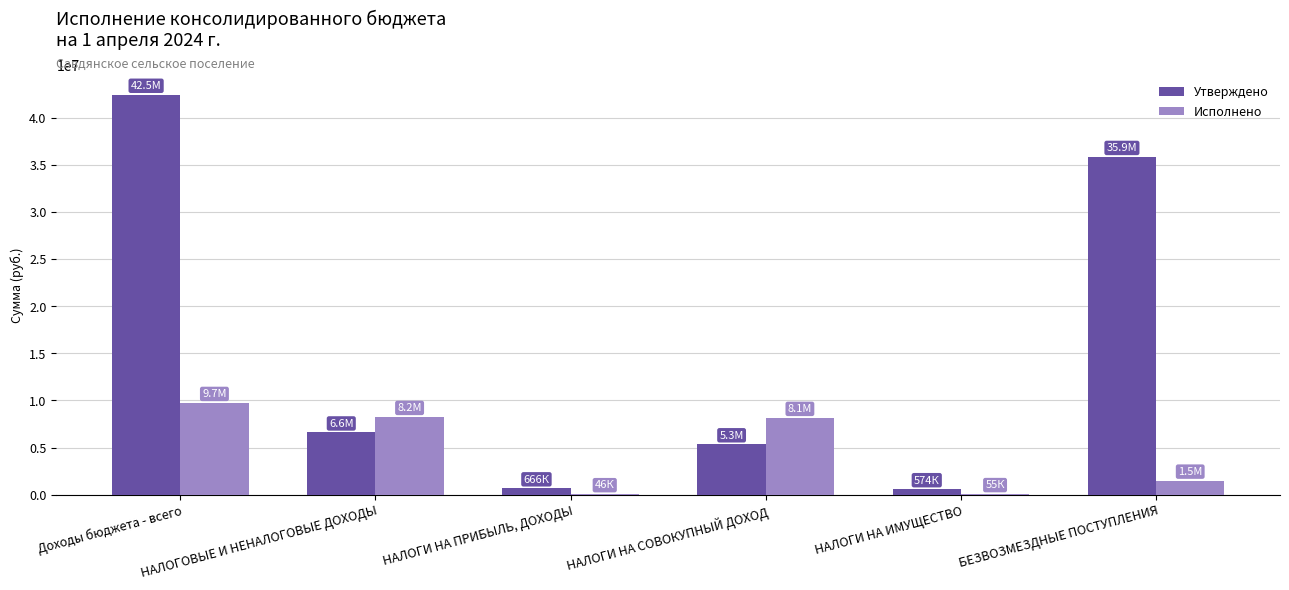

At which category does the chart reach its peak across all series?

Доходы бюджета - всего